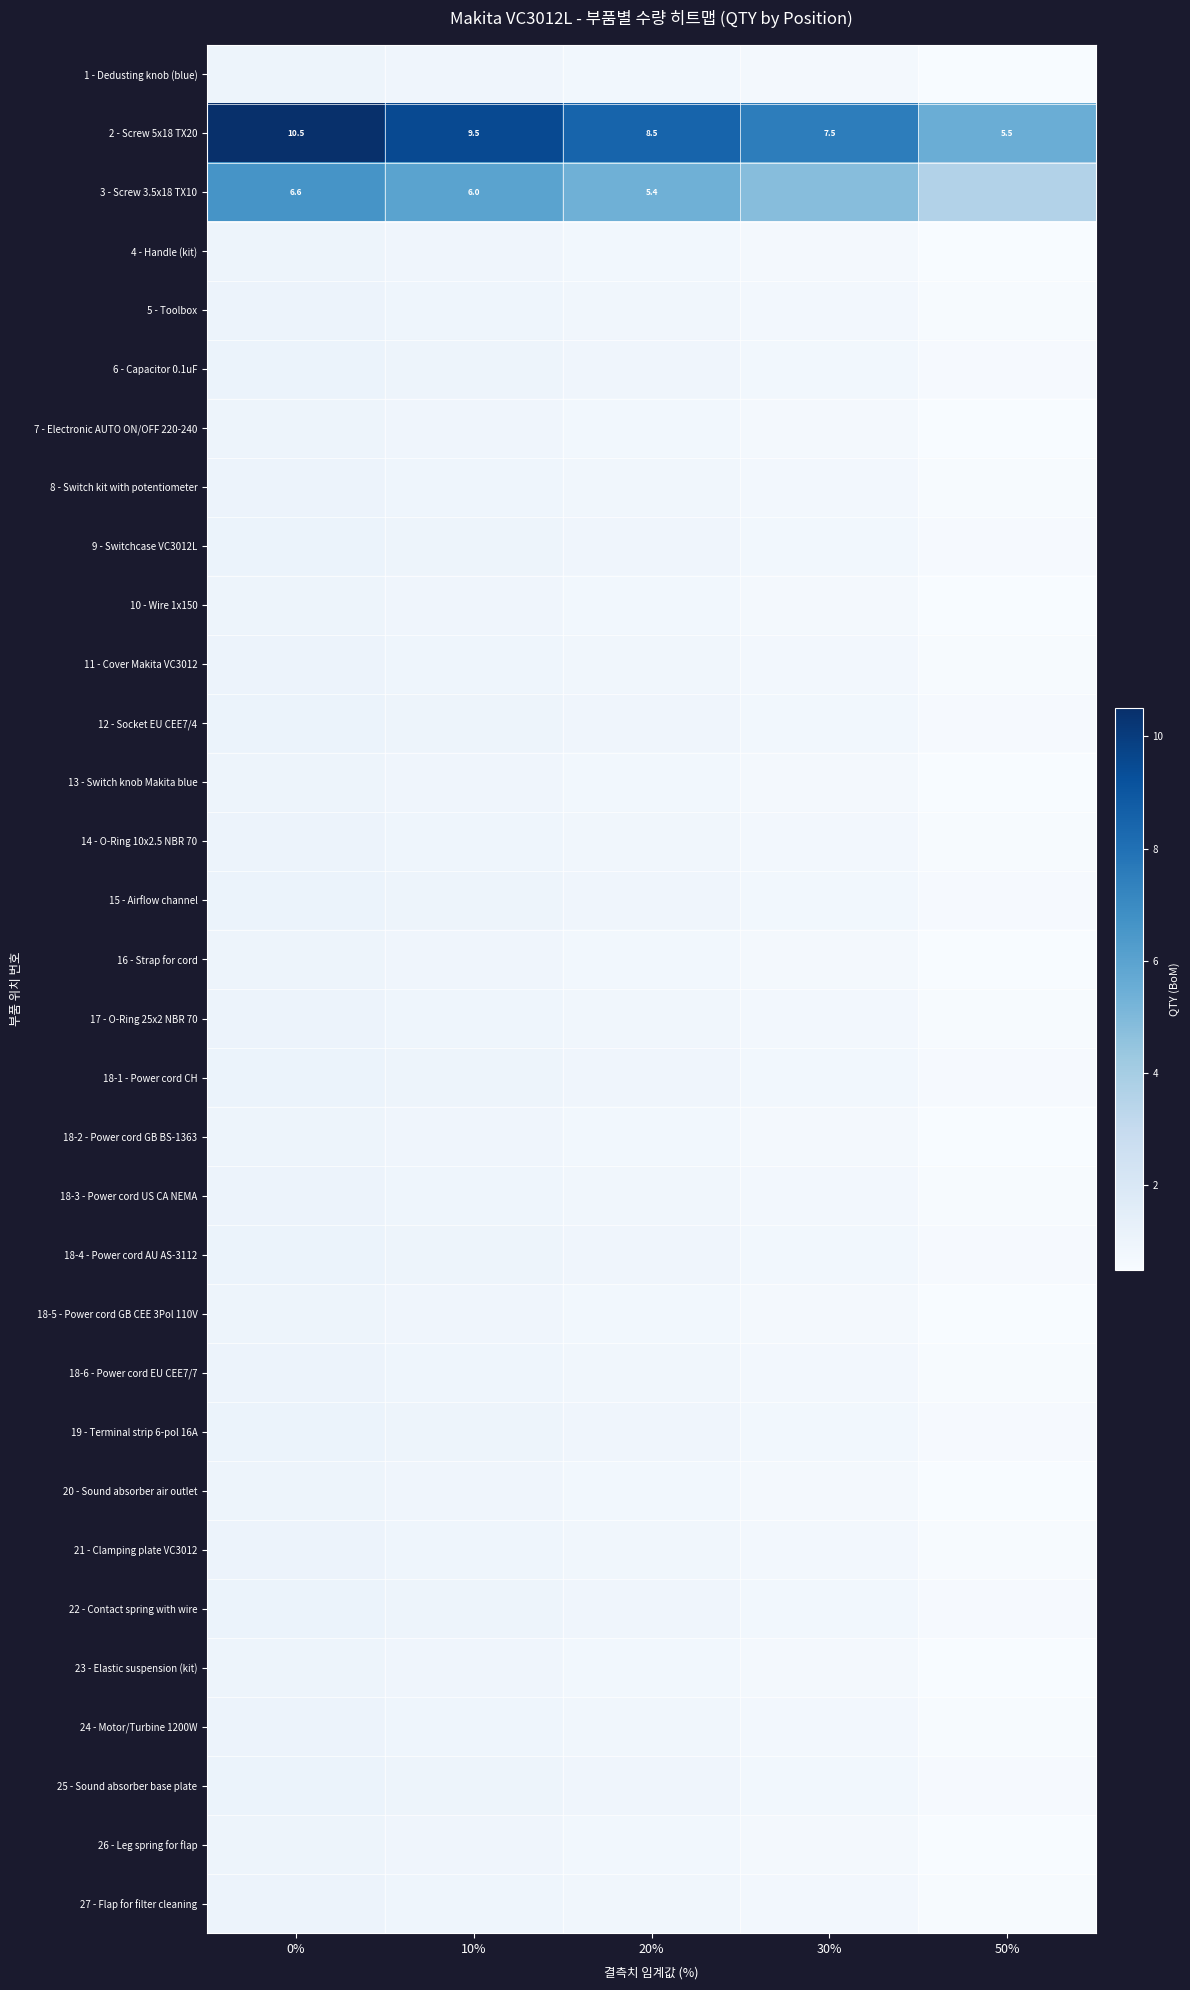

What is the difference between the second highest and second lowest values in the 18-1 - Power cord CH series?

0.2